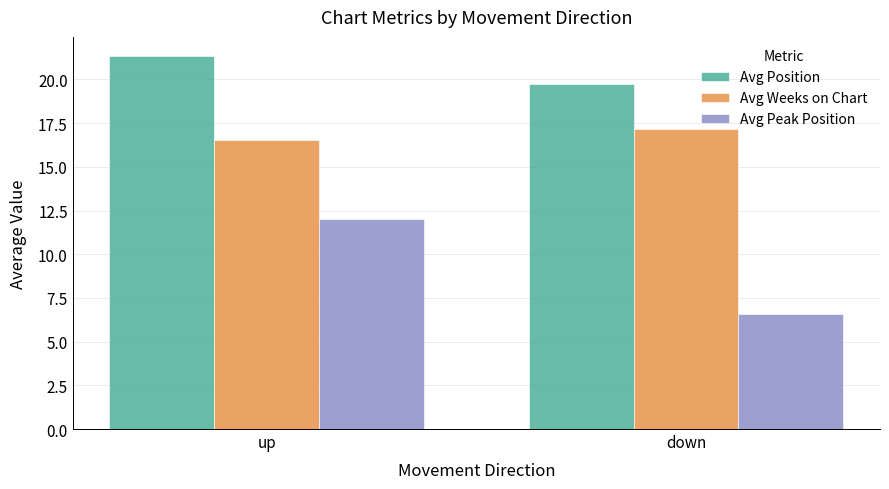

What is the label of the 2nd bar from the left?

down